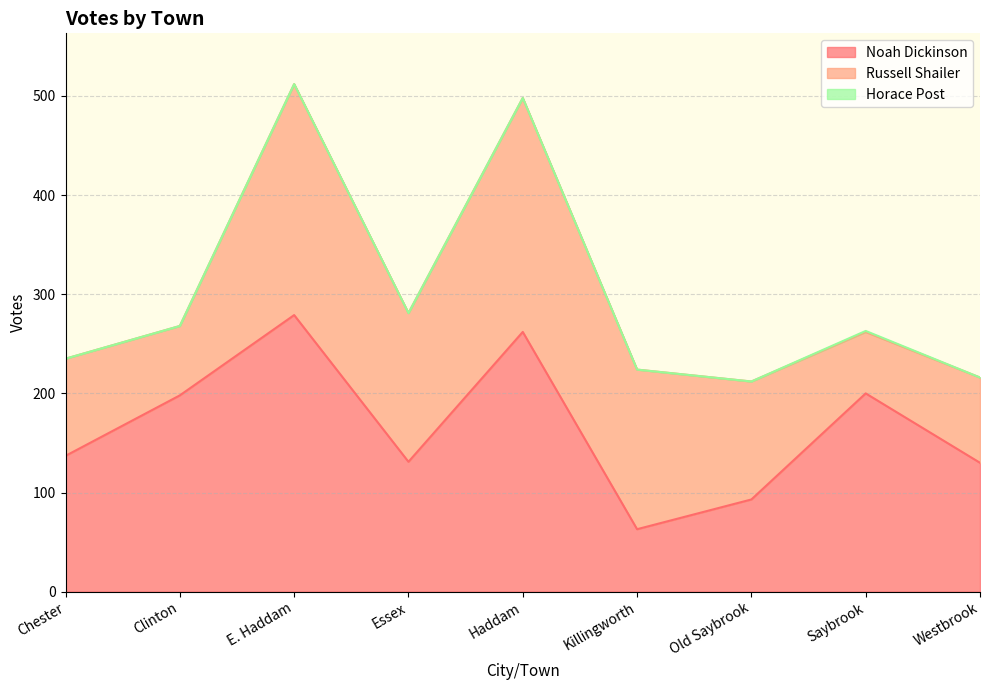

True or false: Russell Shailer and Noah Dickinson intersect in this chart.

True